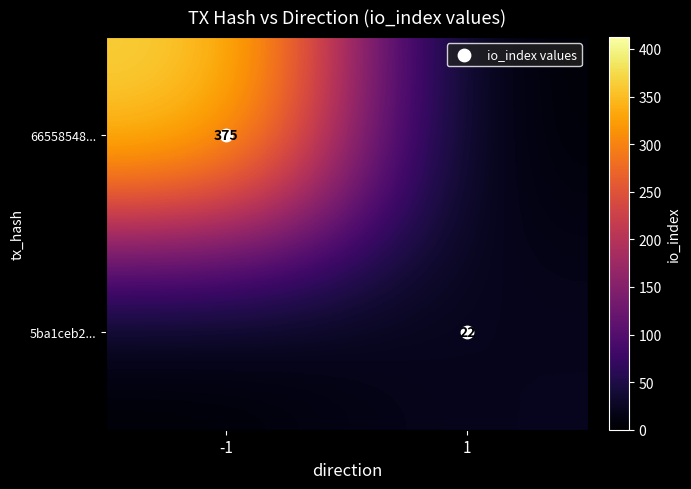

Count the 66558548... values in the range 0 to 375.

2